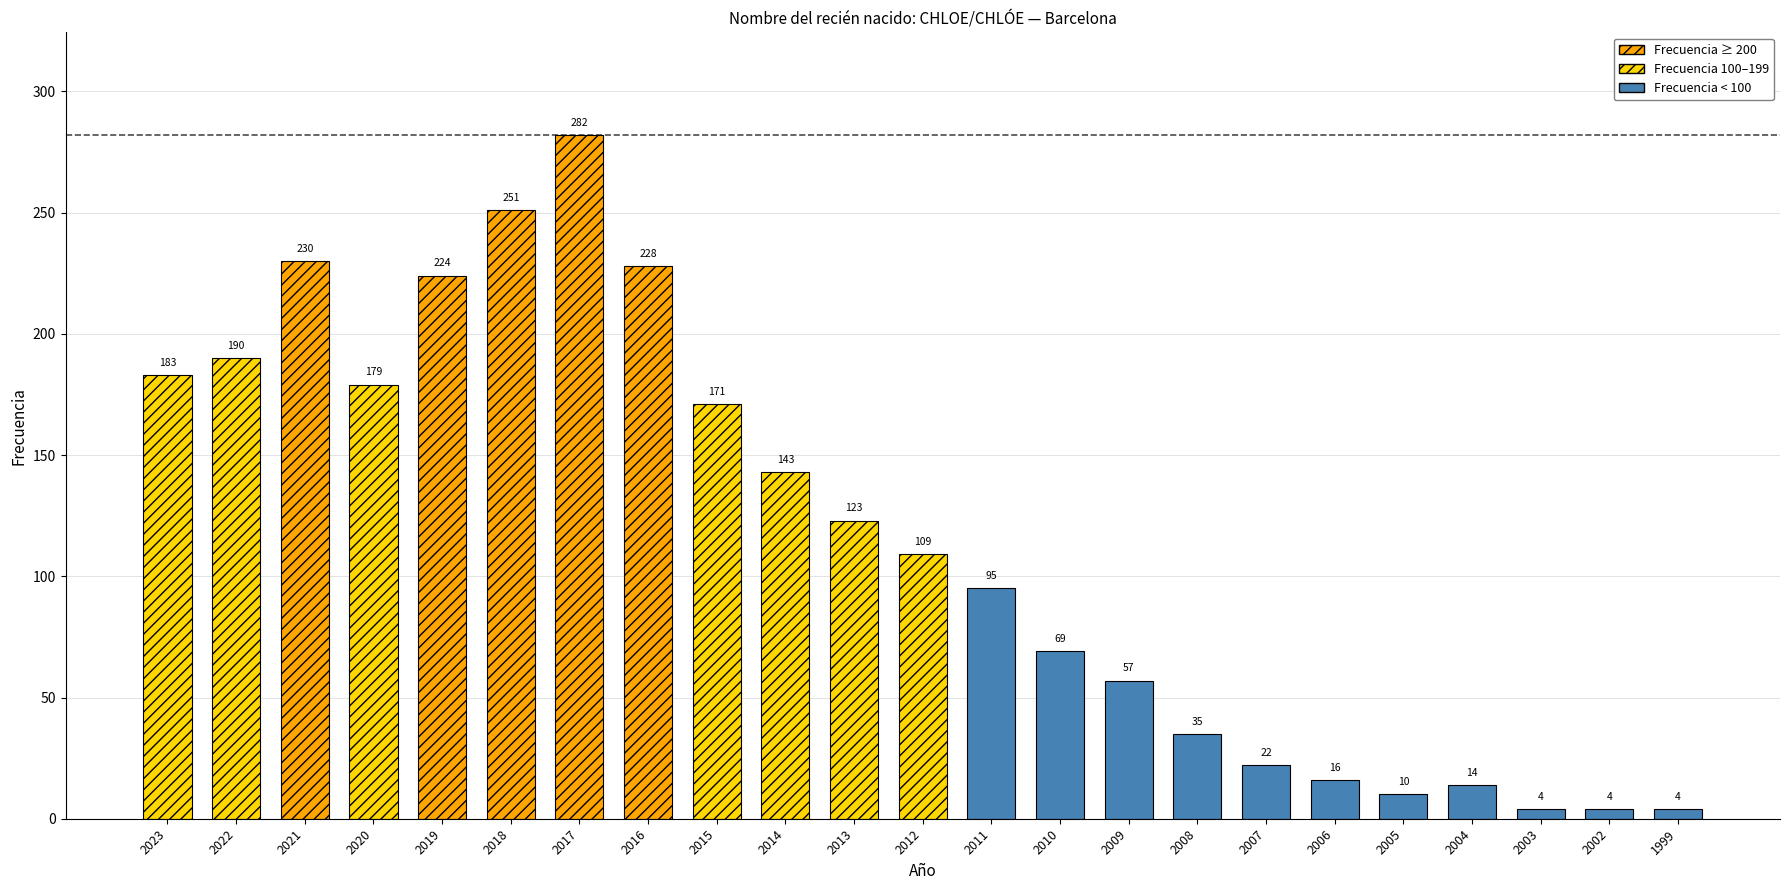

Reading left to right, extract all data points from this chart.

183	190	230	179	224	251	282	228	171	143	123	109	95	69	57	35	22	16	10	14	4	4	4